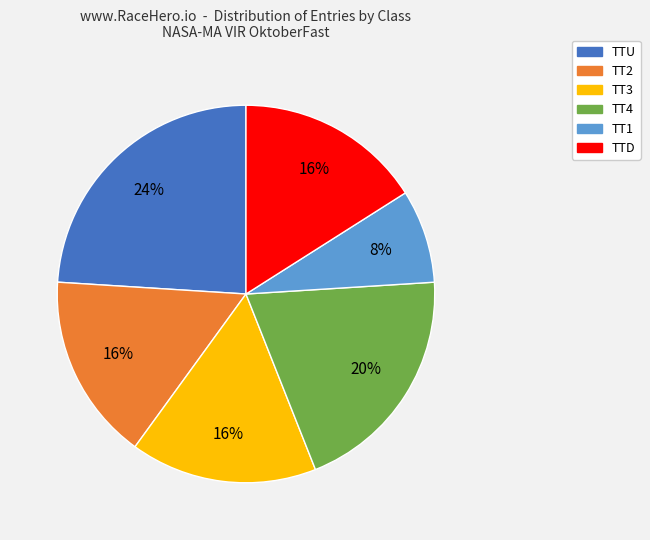

Is it true that TT4 is 20% of the pie?

True